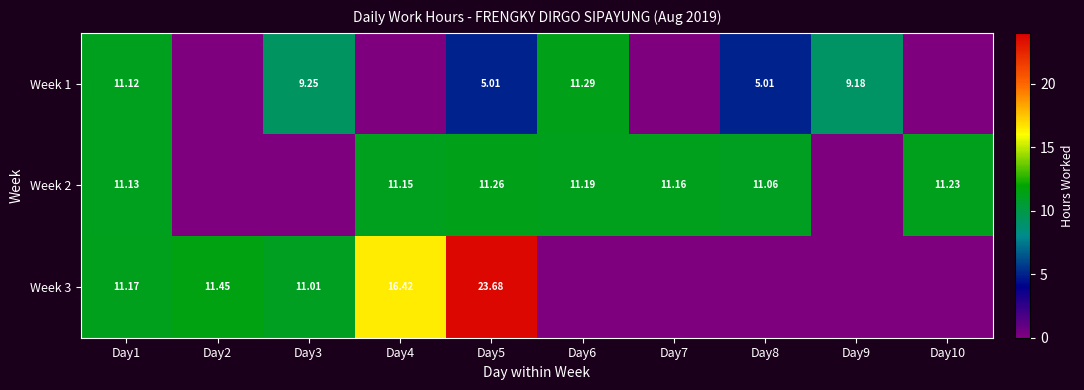

Is the value of Week 1 at Day5 greater than the value of Week 2 at Day5?

No